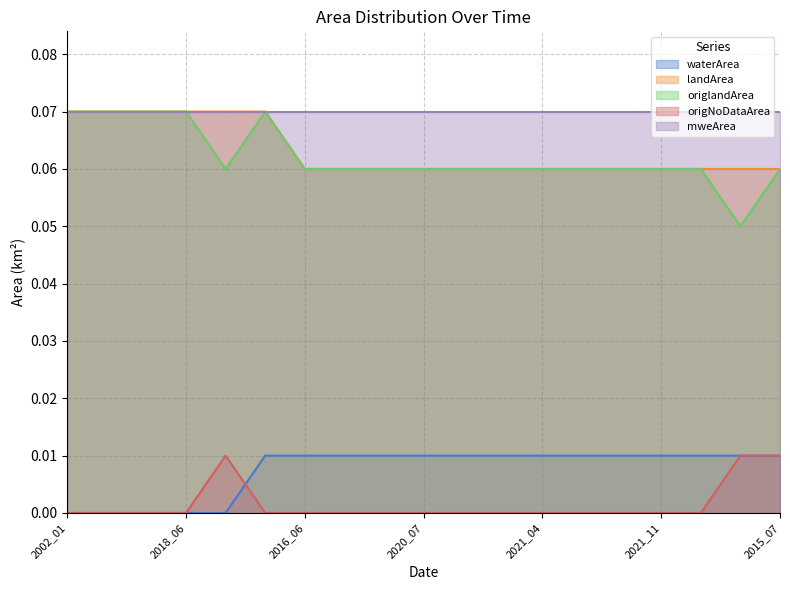

True or false: origlandArea and landArea intersect in this chart.

False